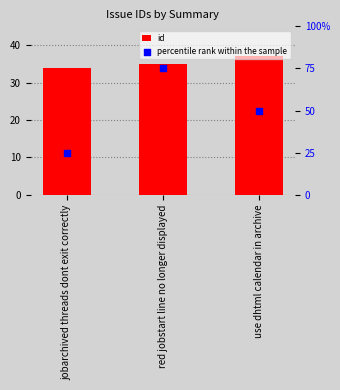

Is the value of id at jobarchived threads dont exit correctly greater than the value of percentile rank within the sample at red jobstart line no longer displayed?

No